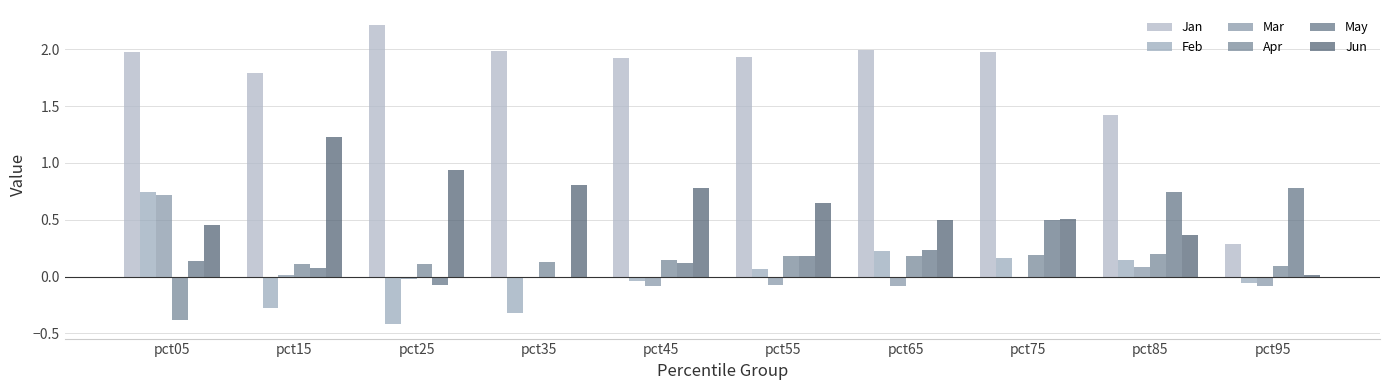

Which series has the largest total across all categories?

Jan